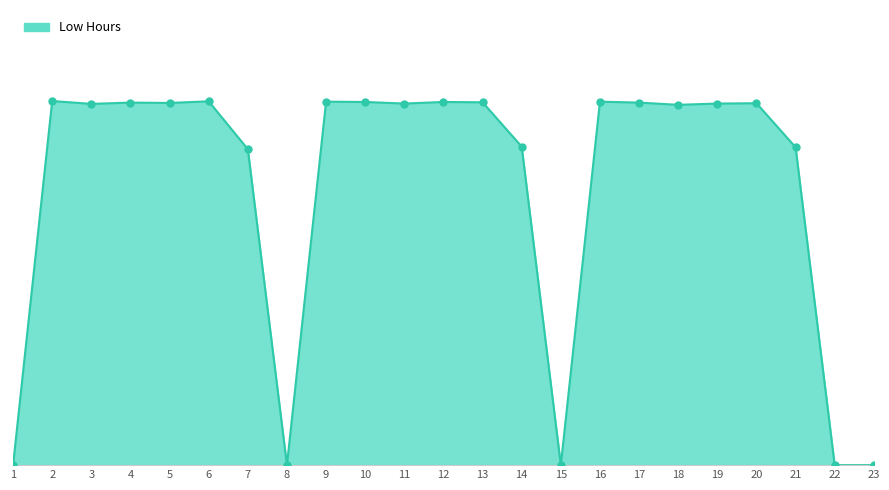

Approximately how many times larger is the value at 2 compared to 13?

1.0